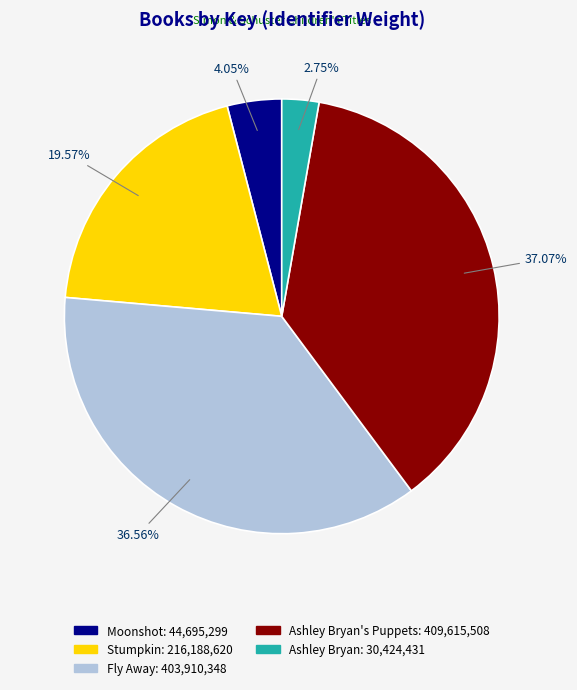

How many segments does this pie chart have?

5